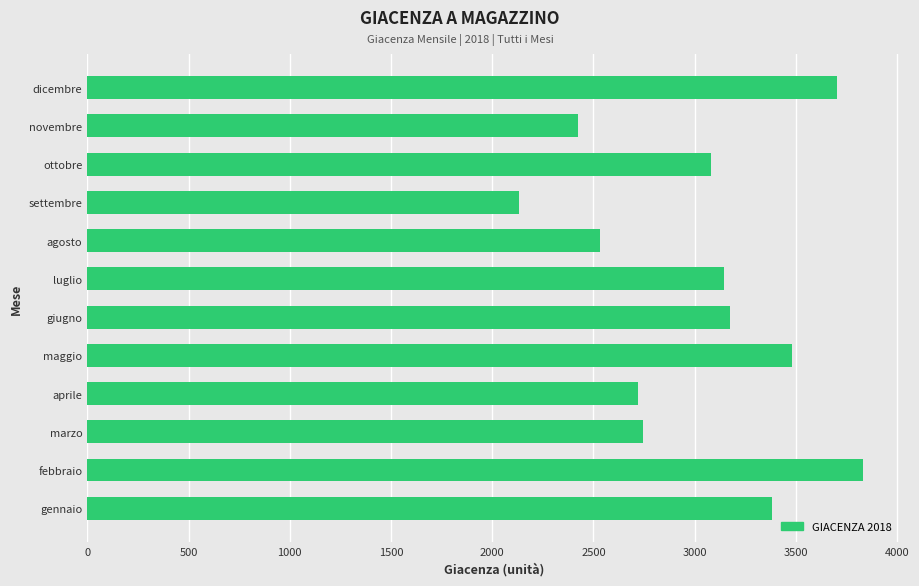

Is it true that the value at aprile is 2720.0?

True